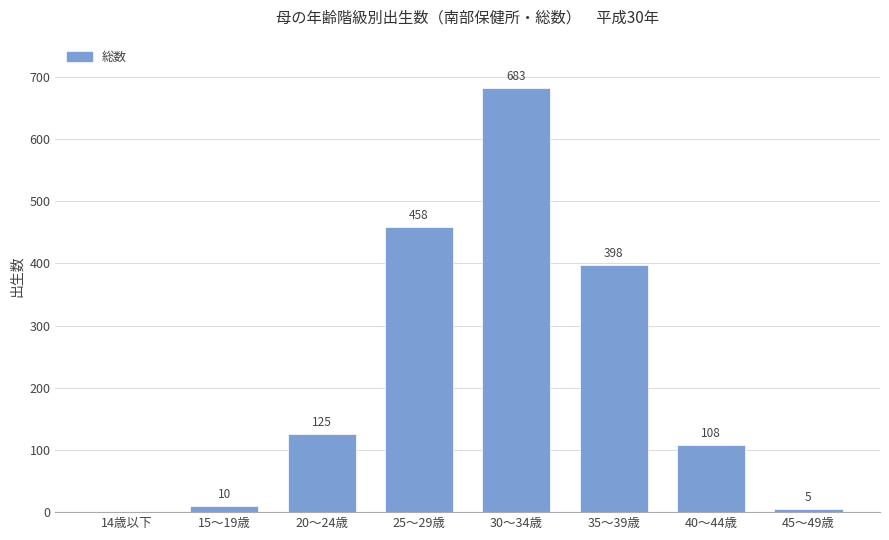

What is the sum of all values?

1787